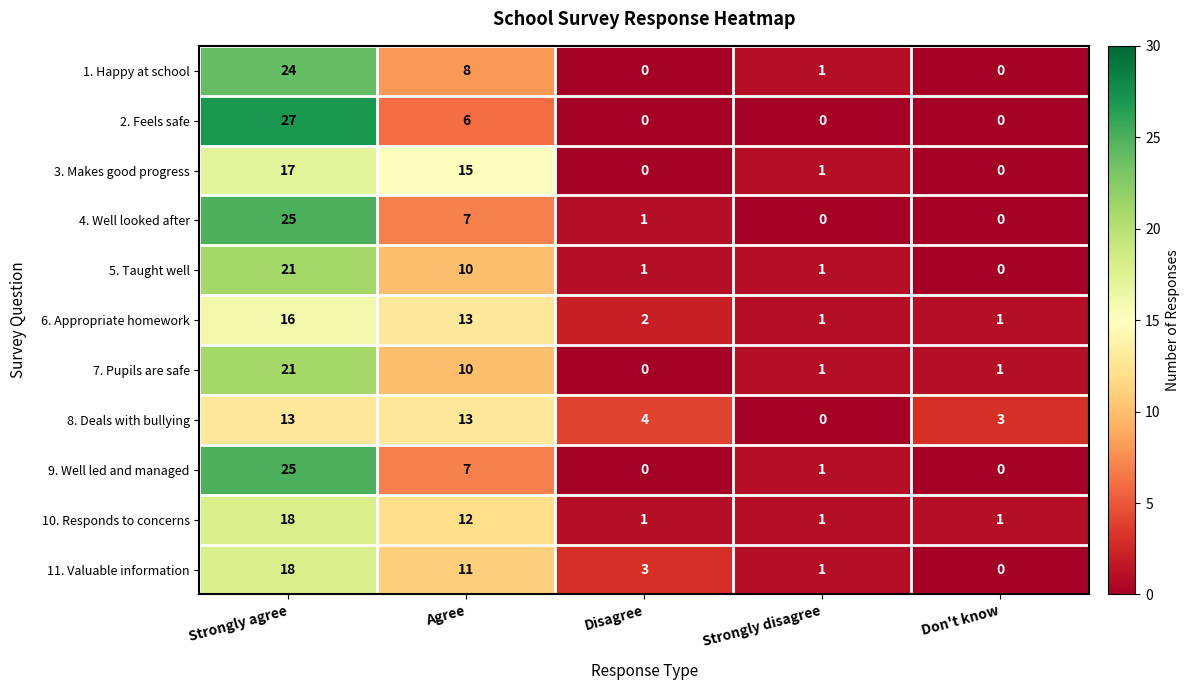

What is the maximum value for 7. Pupils are safe?

21